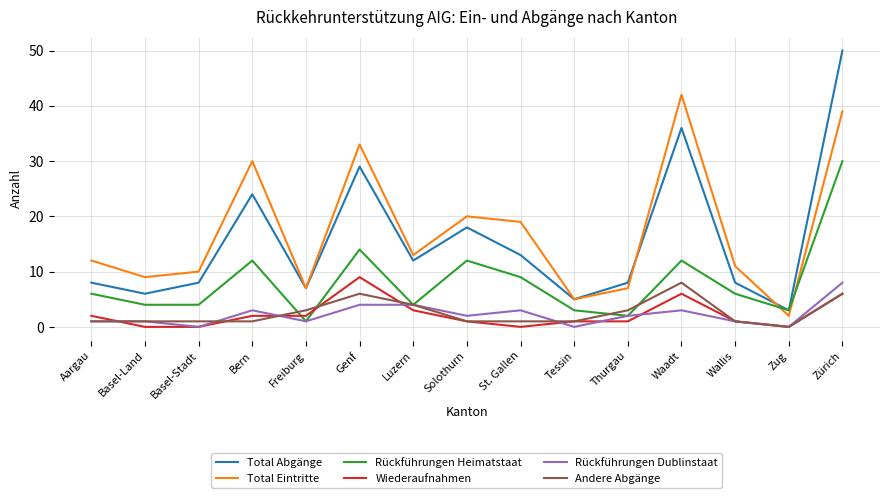

Which series has the widest spread of values?

Total Abgänge